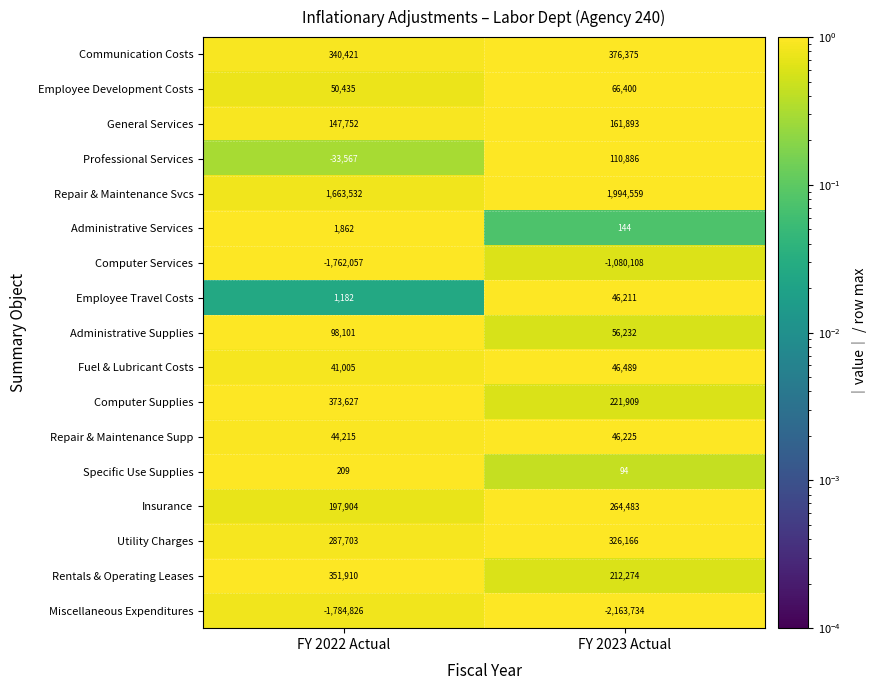

At which category is the sum across all series the highest?

FY 2023 Actual